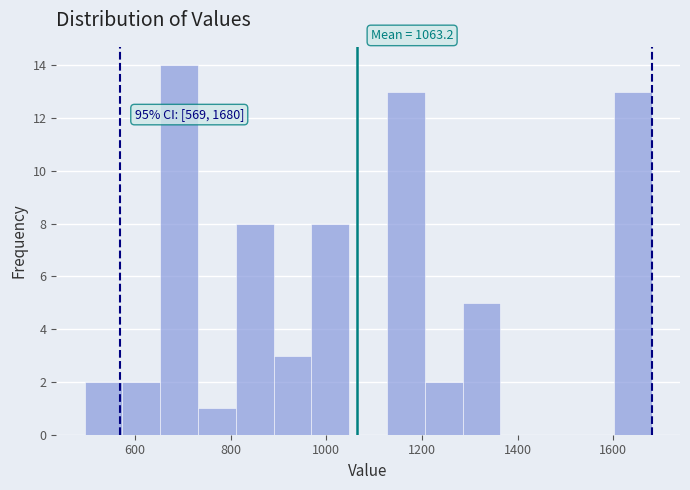

Read against the x-axis, roughly where is the centre of the tallest bar?

700